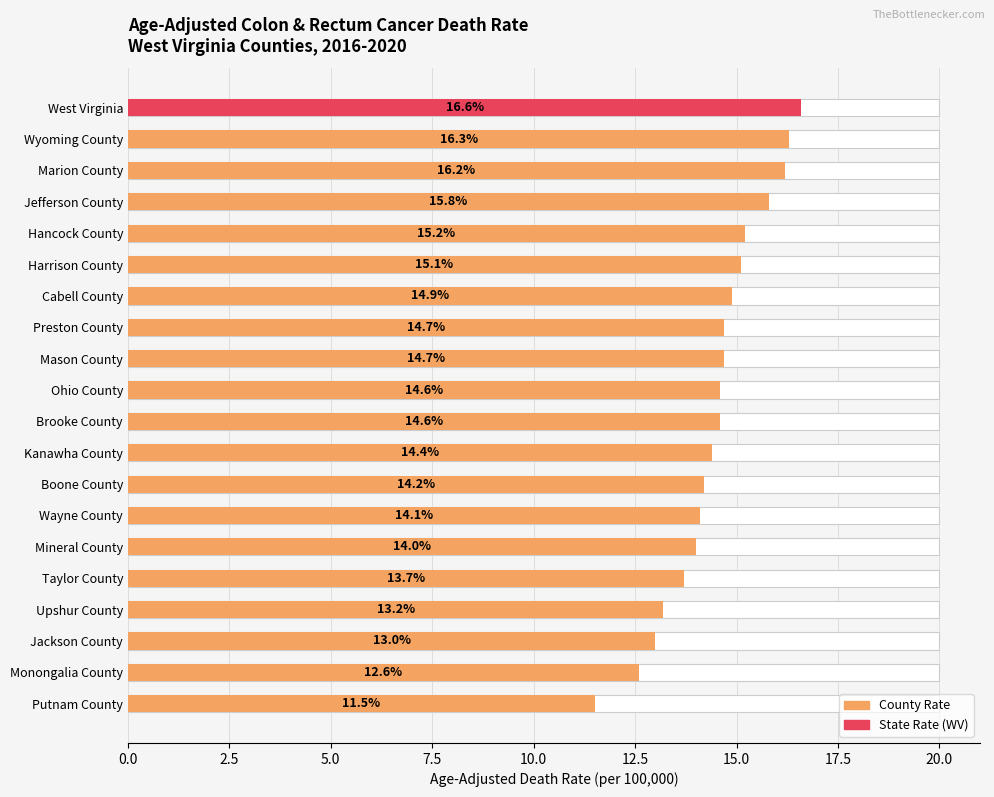

What is the minimum value shown in the chart?

11.5